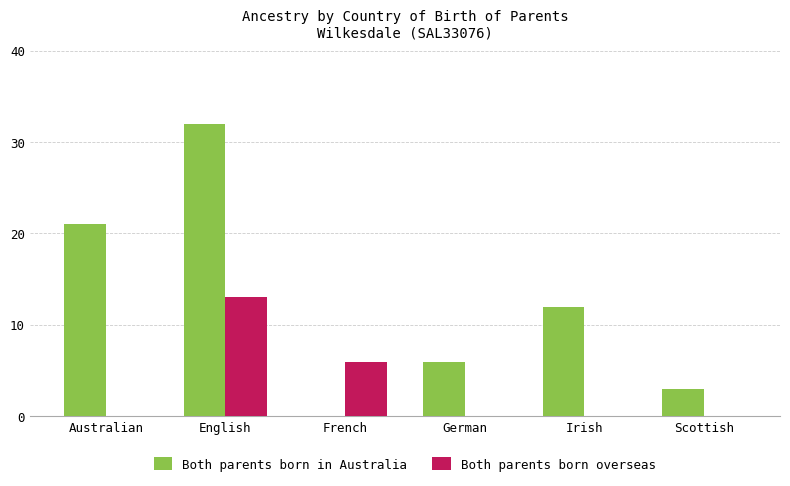

Reading left to right, transcribe all the data shown in this chart.

Both parents born in Australia: 21	32	0	6	12	3
Both parents born overseas: 0	13	6	0	0	0